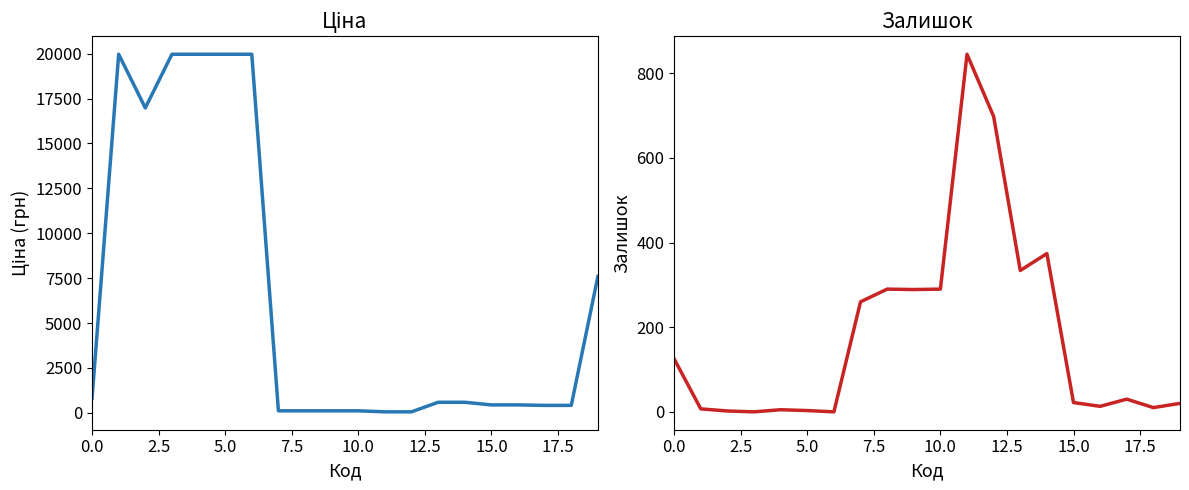

The Ціна series shows 589.9 at 14. True or false?

True